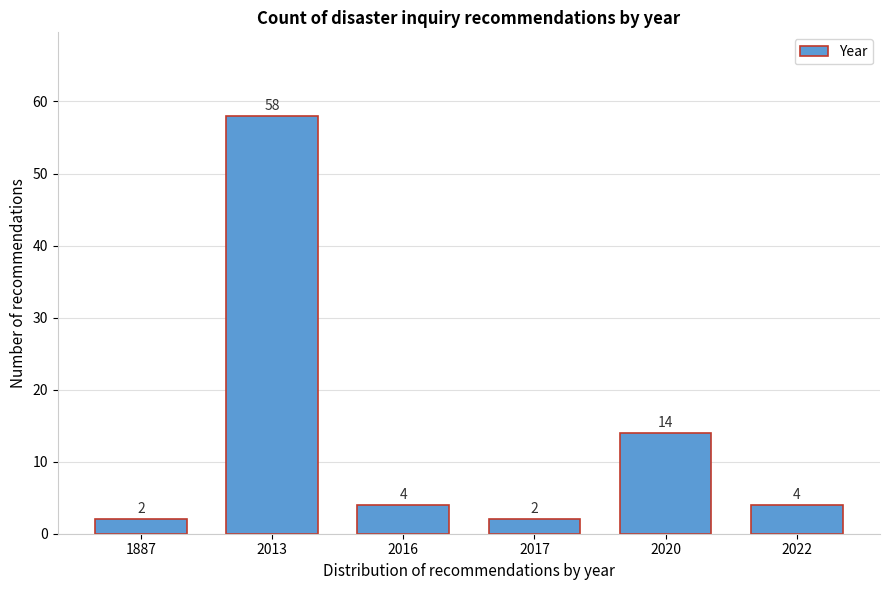

Reading left to right, transcribe all the data shown in this chart.

1887=2	2013=58	2016=4	2017=2	2020=14	2022=4